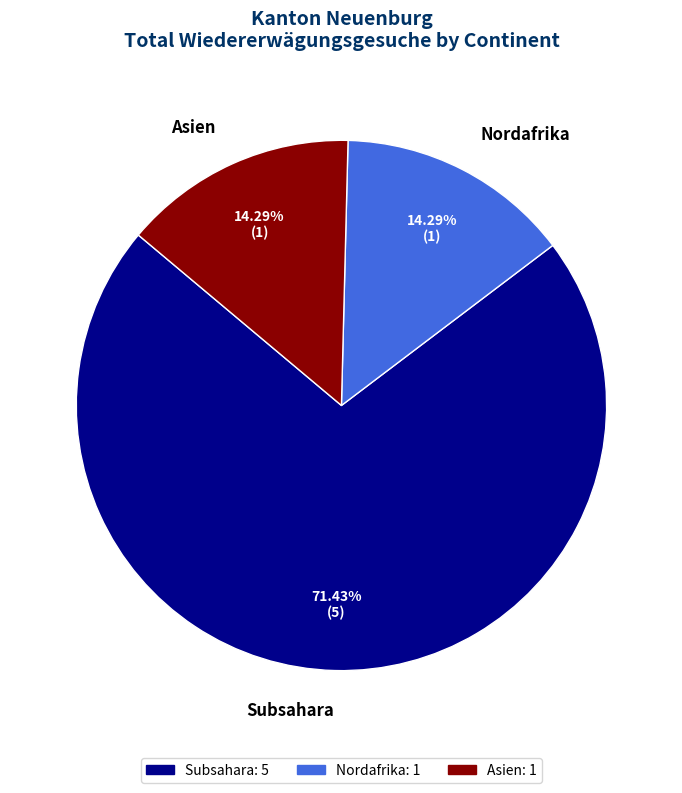

Which slice represents more than half of the pie?

Subsahara